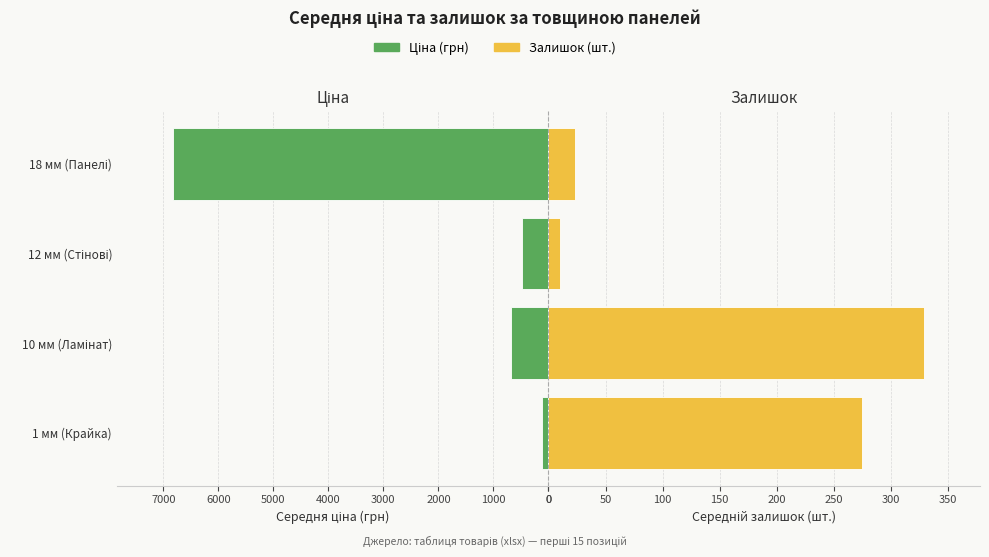

What is the value of the Залишок (шт.) bar at the 4th from the left?

23.4